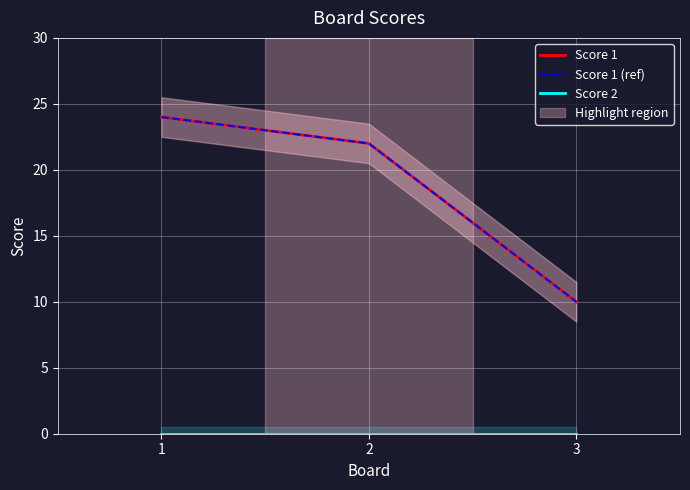

Reading right to left, transcribe all the data shown in this chart.

Score 1: 10	22	24
Score 1 (ref): 10	22	24
Score 2: 0	0	0